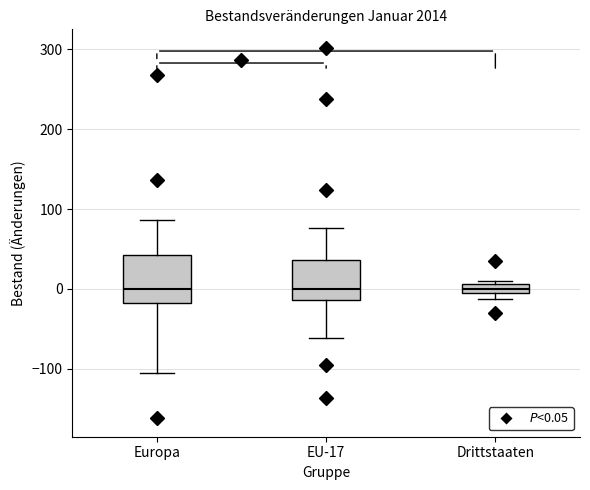

Where does the median line of the box for Drittstaaten sit on the y-axis? The values are not printed on the chart, so give them approximately, as read against the axis.

0